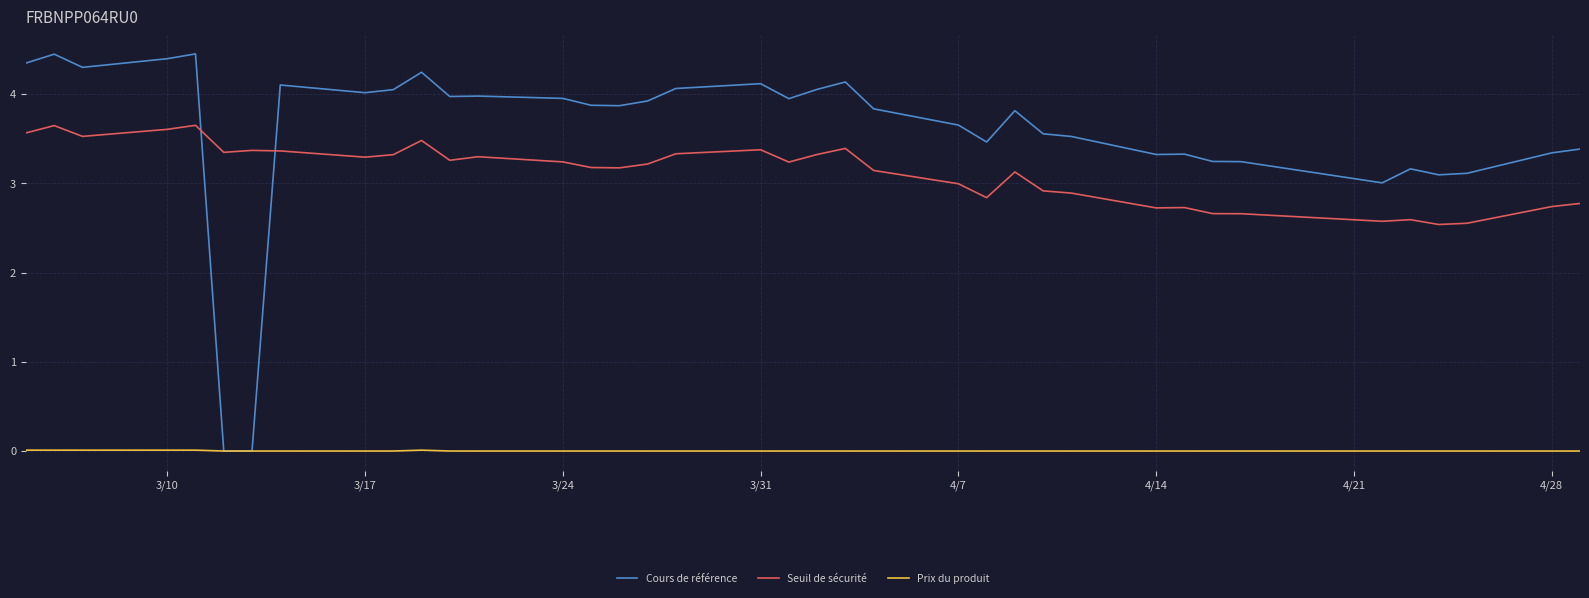

List the series in order of their peak value, highest first.

Cours de référence, Seuil de sécurité, Prix du produit